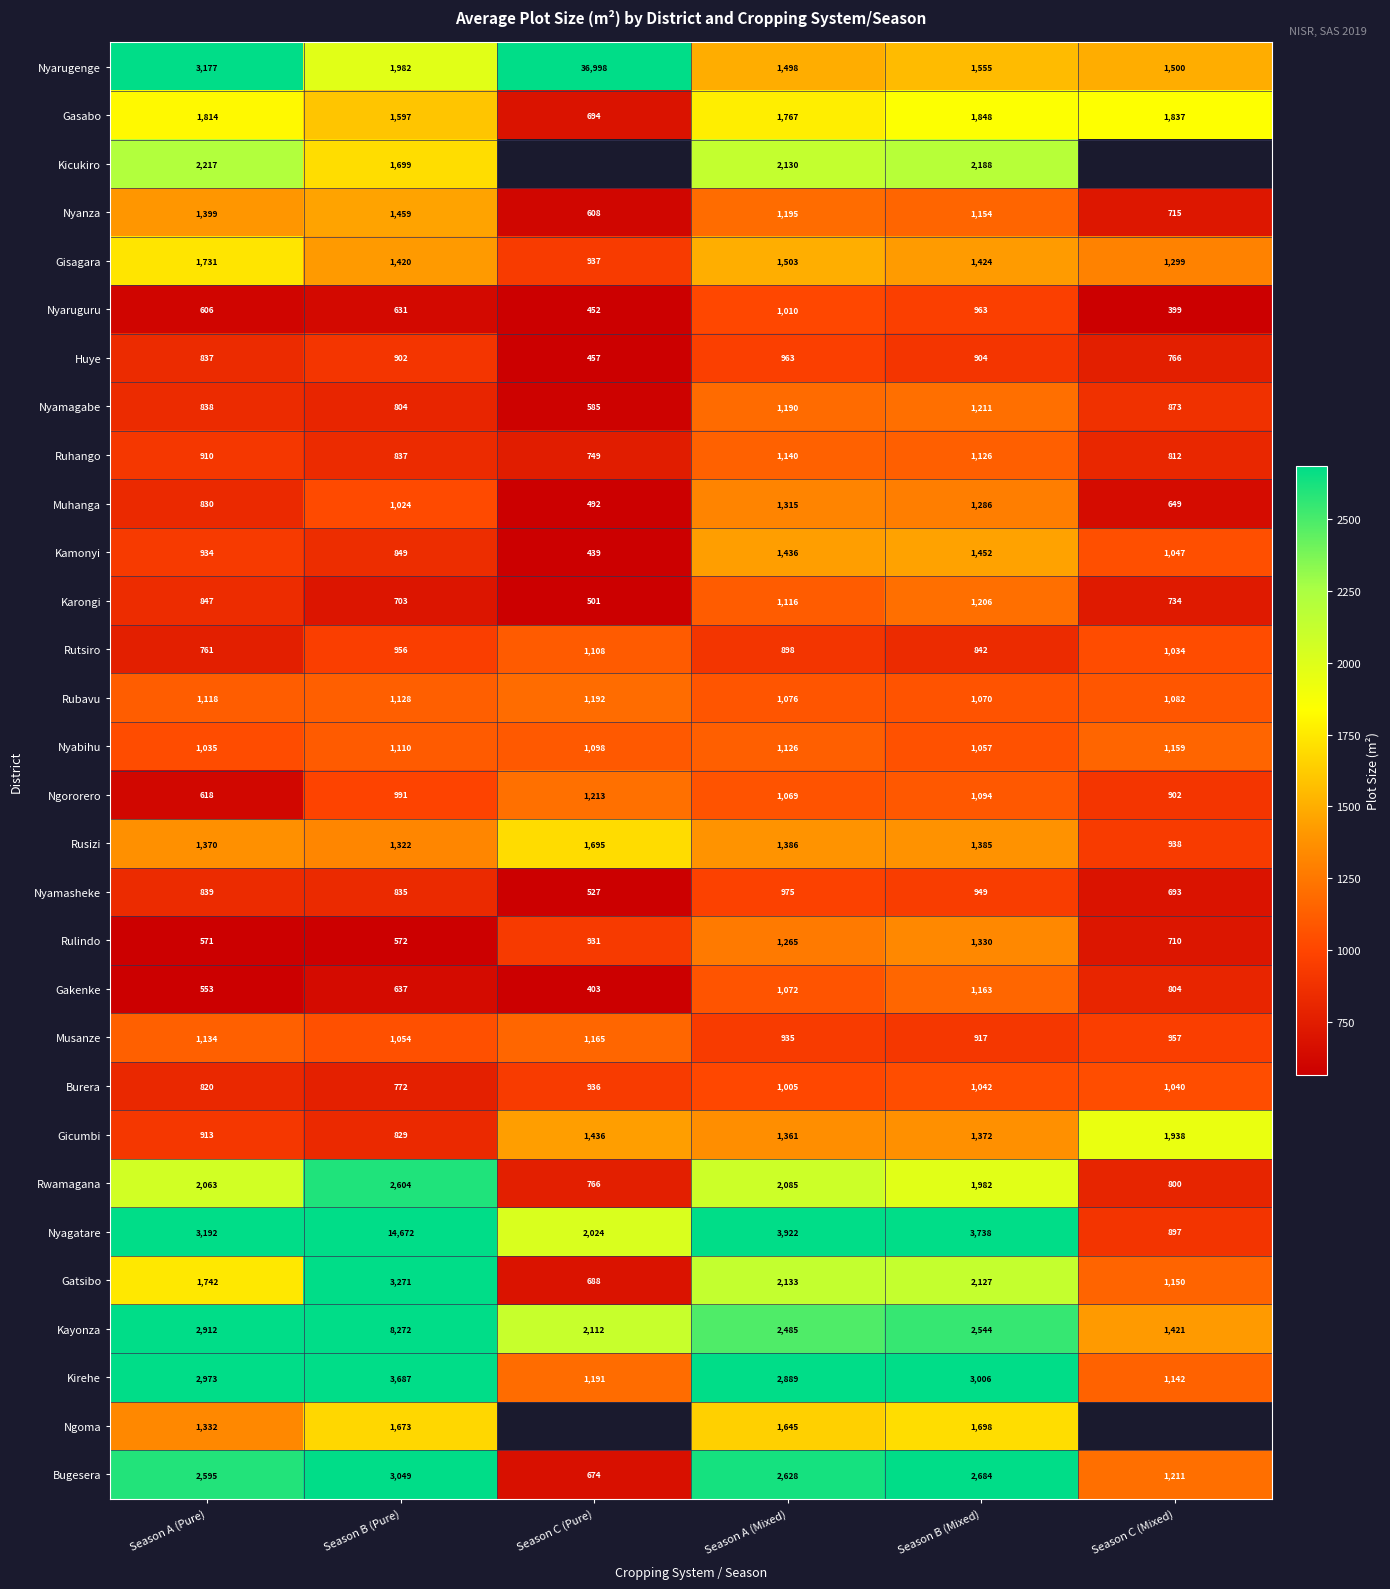

How many data points in Rutsiro are less than 956?

3